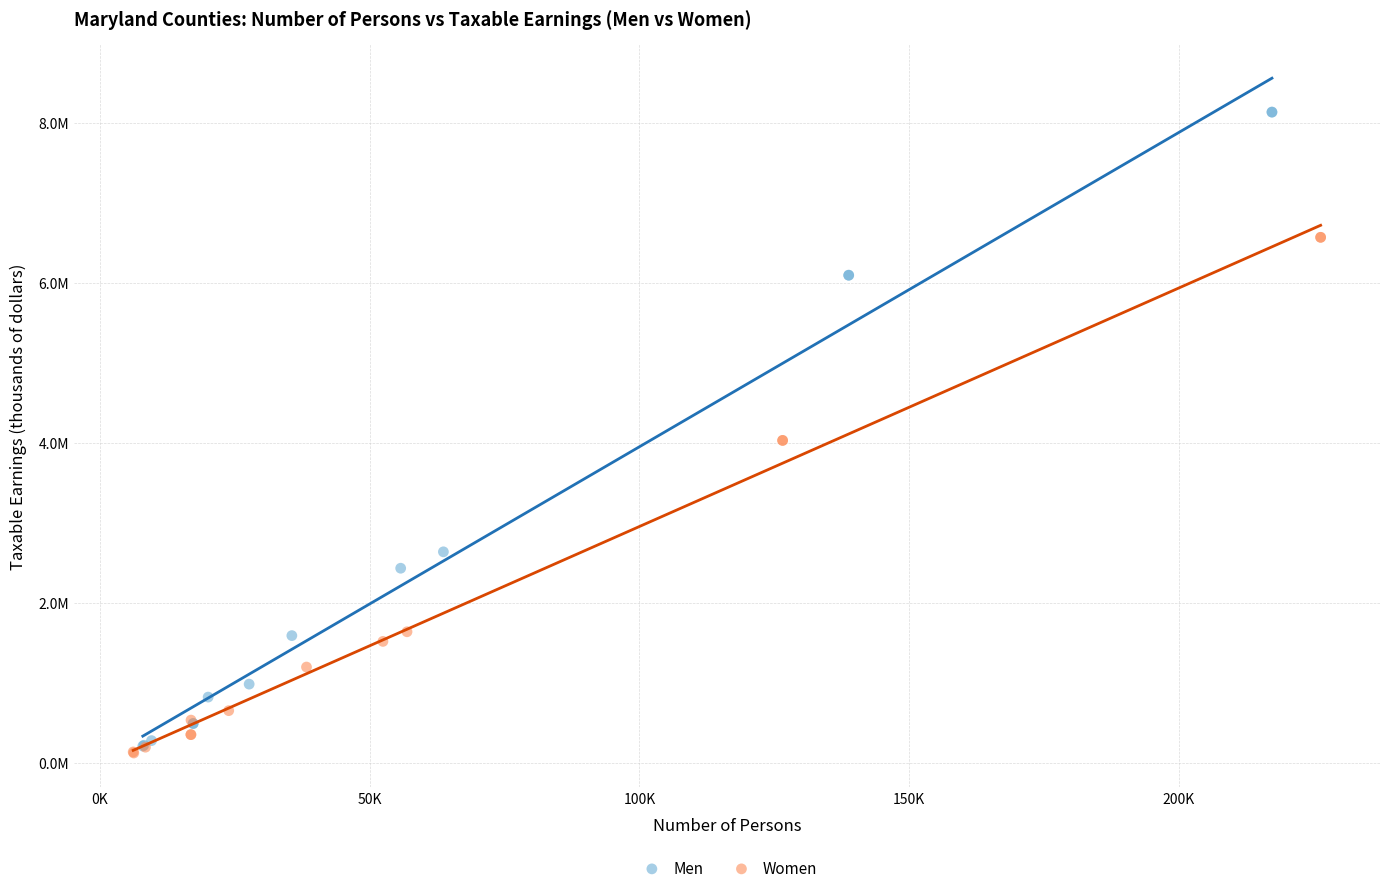

What are all the series names shown in the legend?

Men, Women